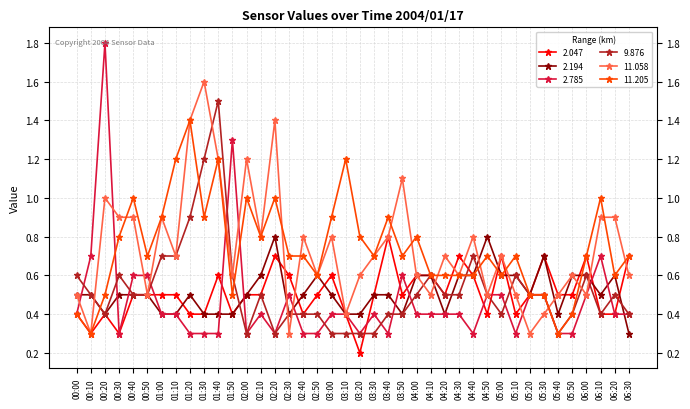

What is the lowest value of the 9.876 series?

0.3